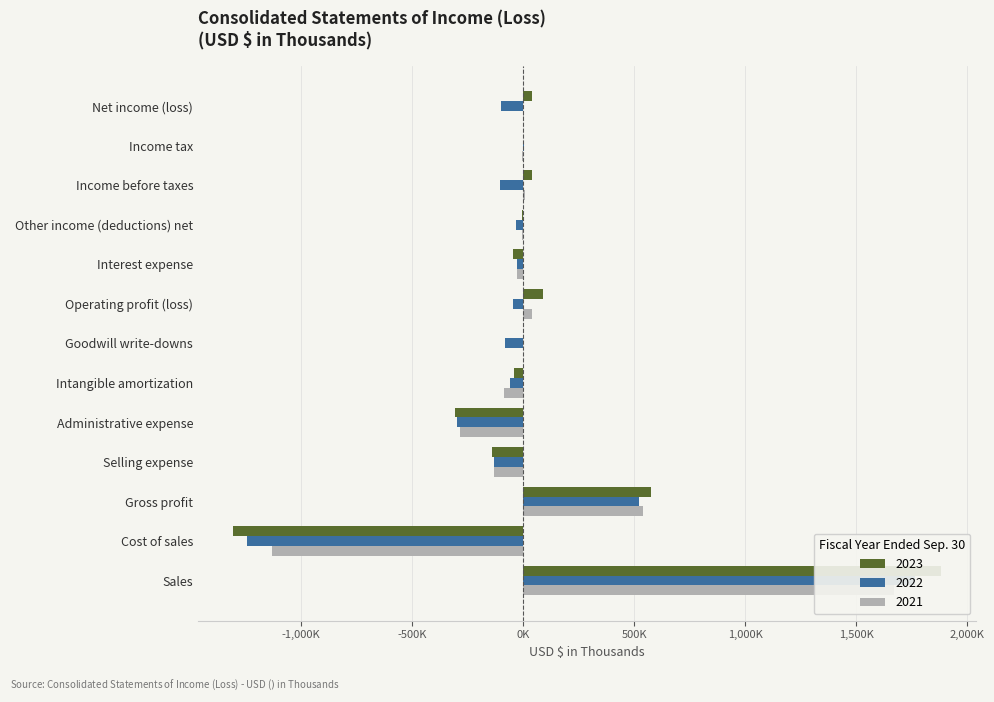

Which label corresponds to the smallest value in the chart?

Cost of sales